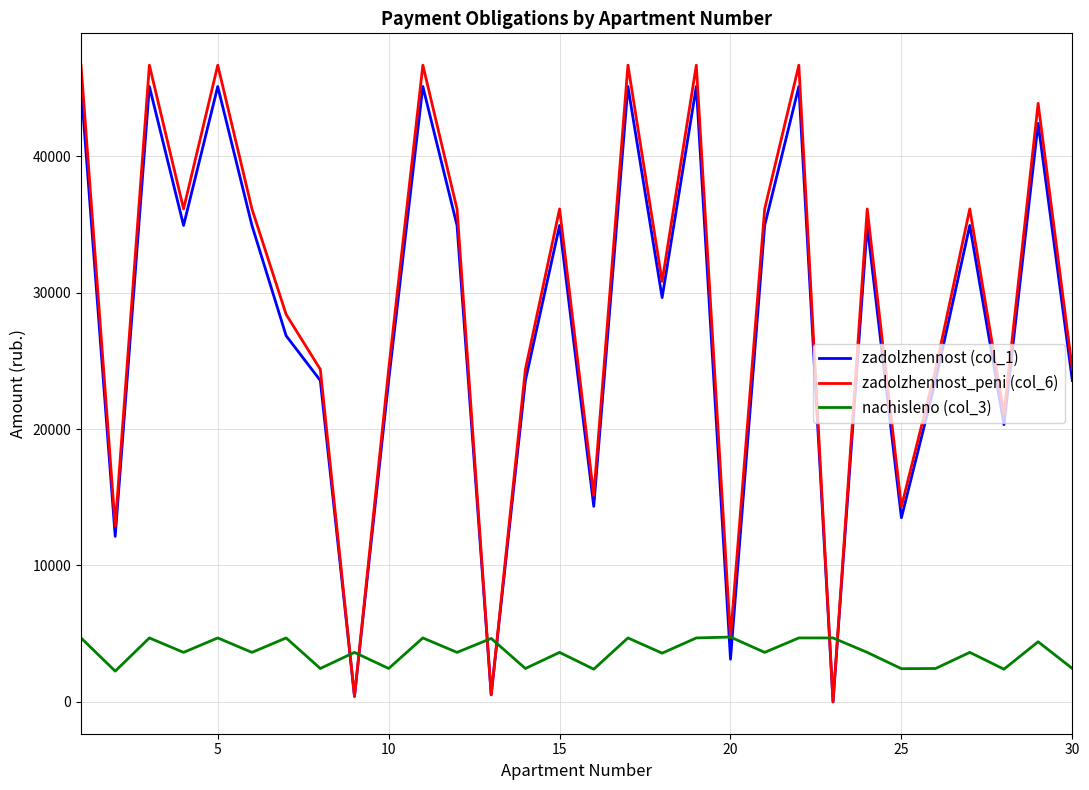

Which series has the largest range (max minus min)?

zadolzhennost_peni (col_6)